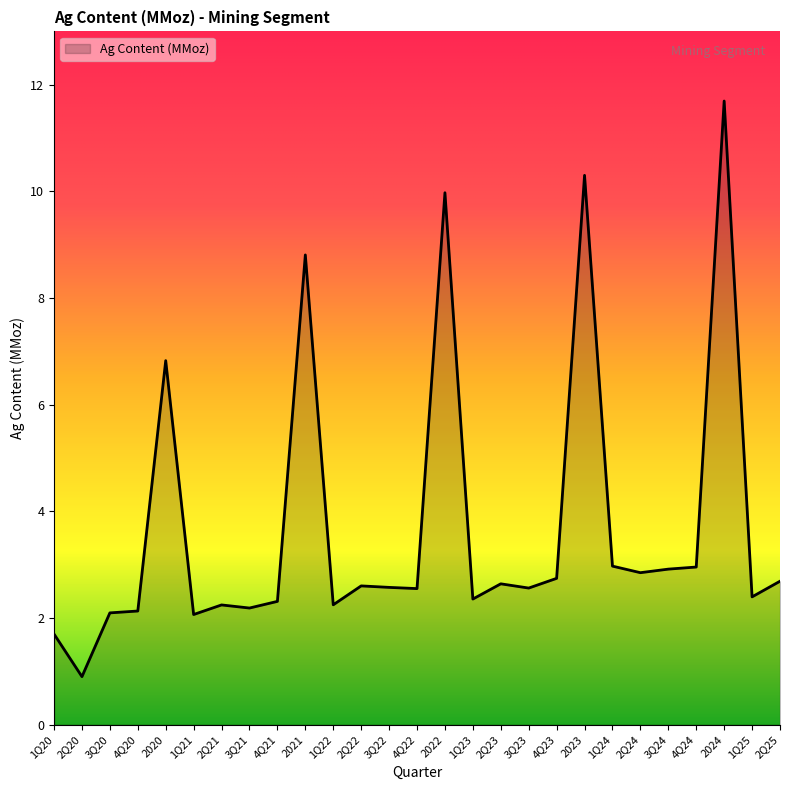

What is the smallest value displayed?

0.9